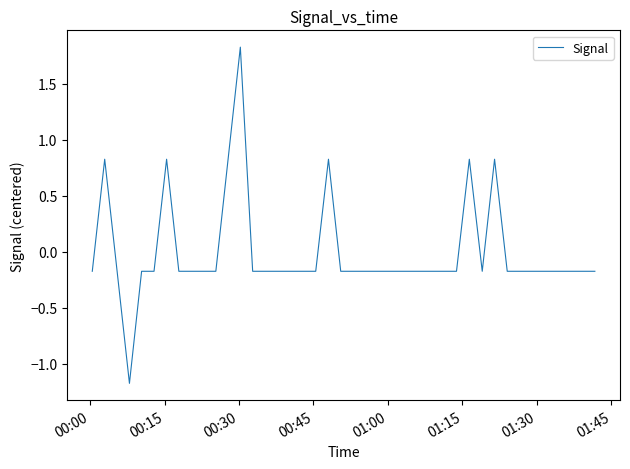

What is the difference between the maximum and minimum values?

3.0